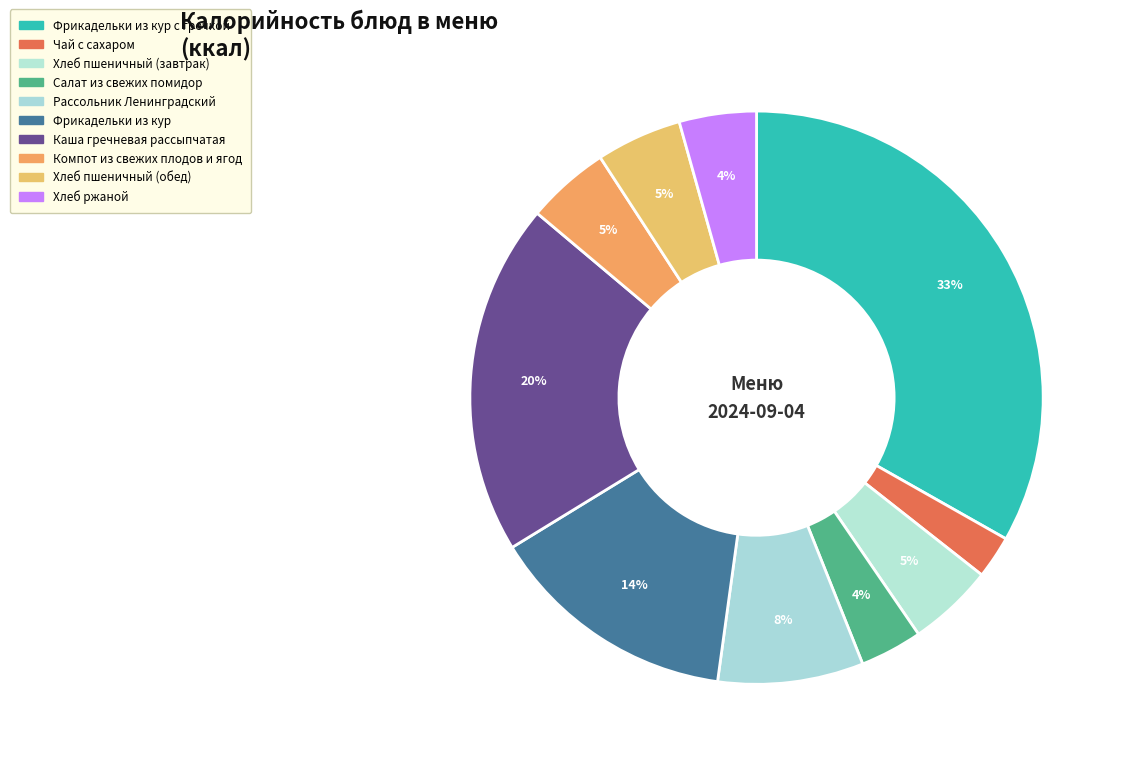

Count the number of slices in the pie.

10